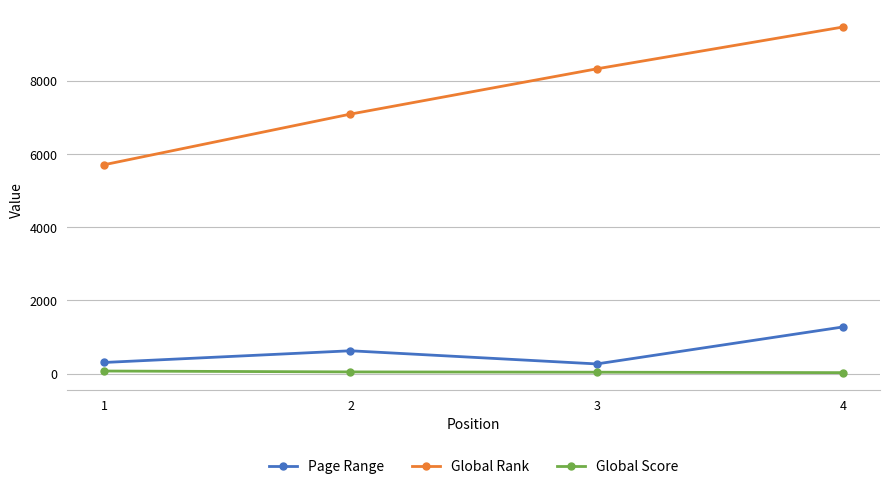

What is the maximum value shown in the chart?

9480